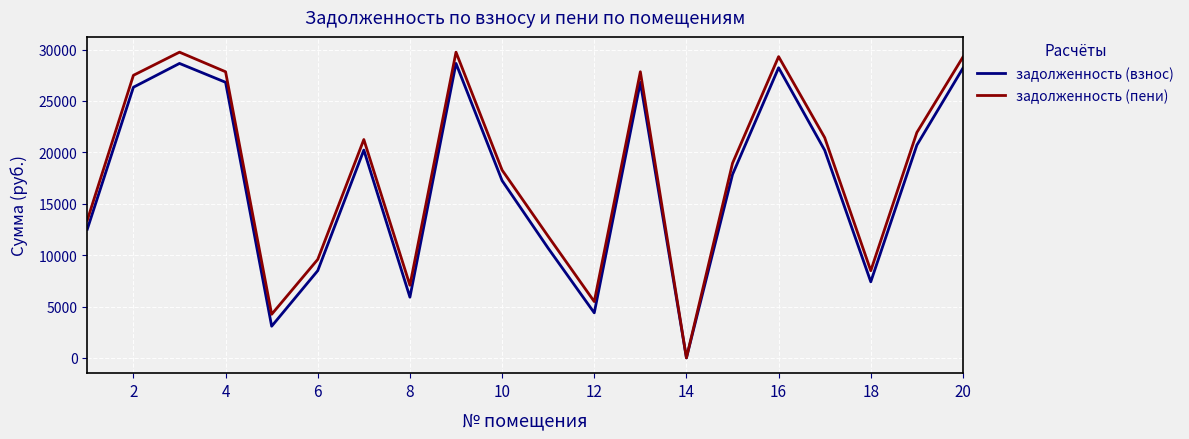

Which series has the largest range (max minus min)?

задолженность (пени)